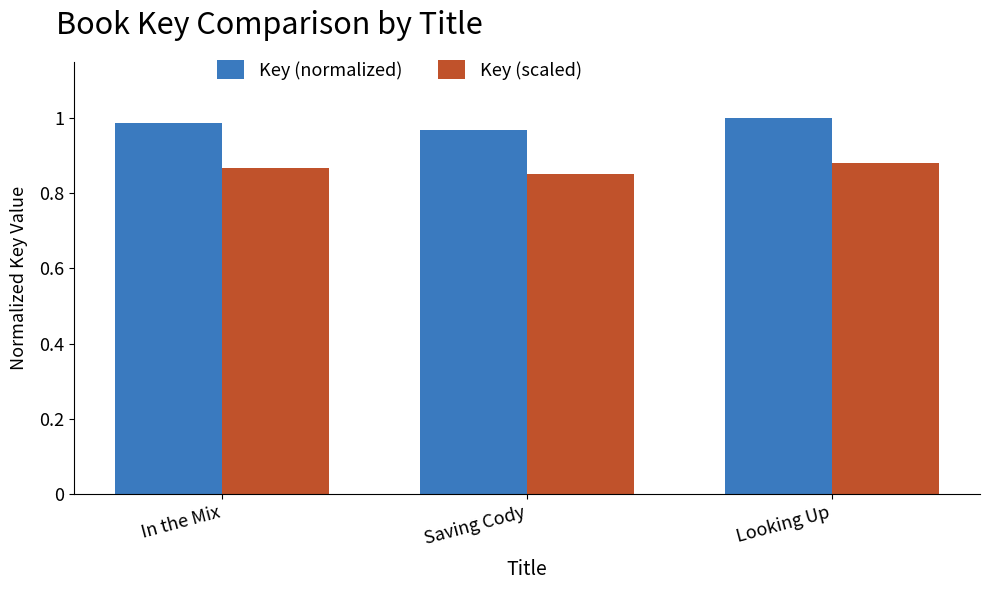

How many groups of bars are there?

3